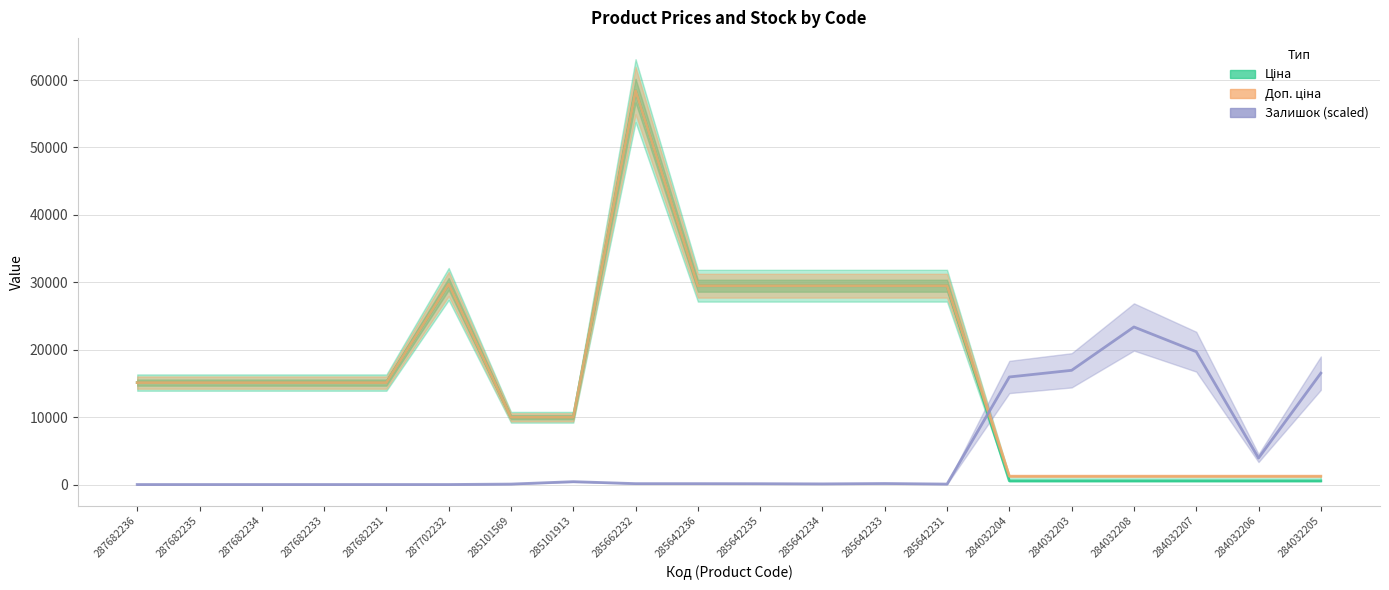

What is the value of the Залишок (scaled) point at the 8th from the left?

423.0